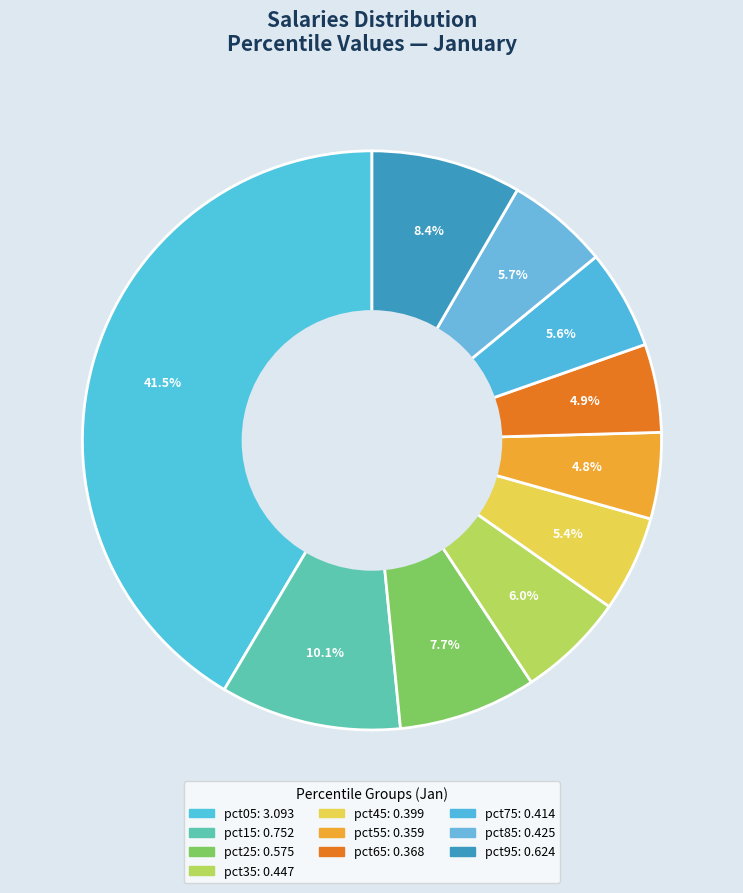

What percentage is NOT represented by pct95?

91.6%